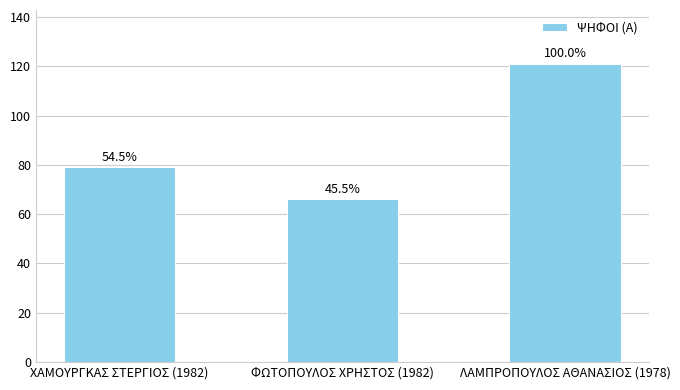

How many bars are there in total?

3